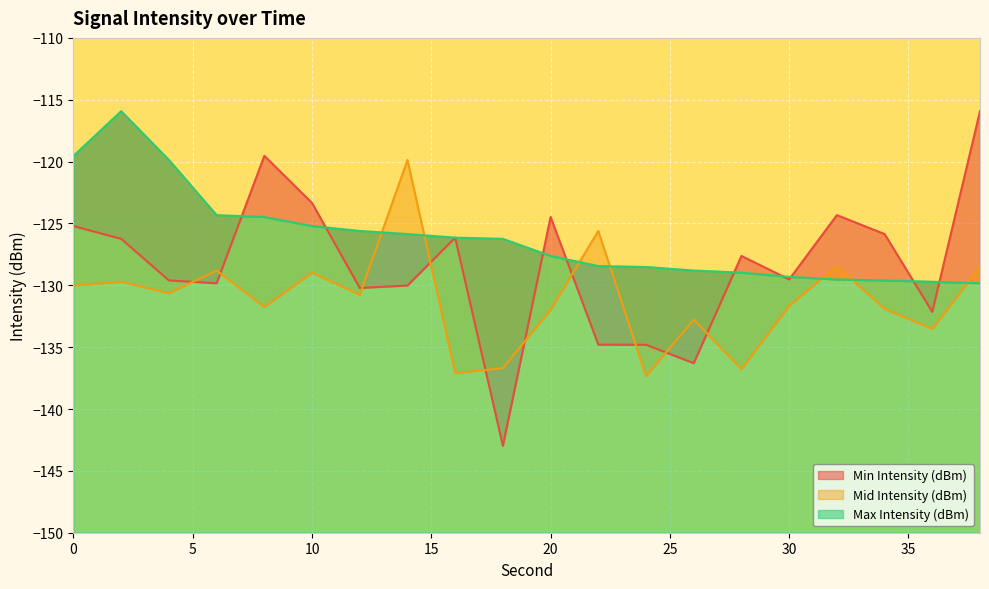

True or false: Max Intensity (dBm) and Mid Intensity (dBm) cross at least once.

True